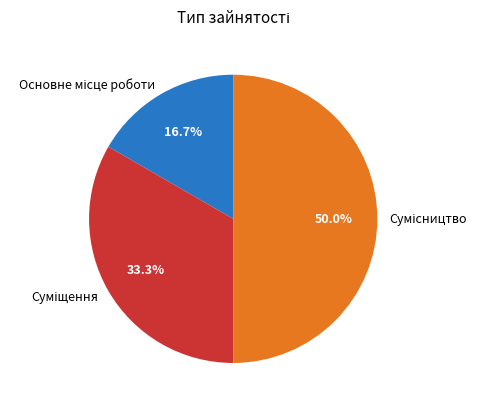

How many slices are in this pie chart?

3